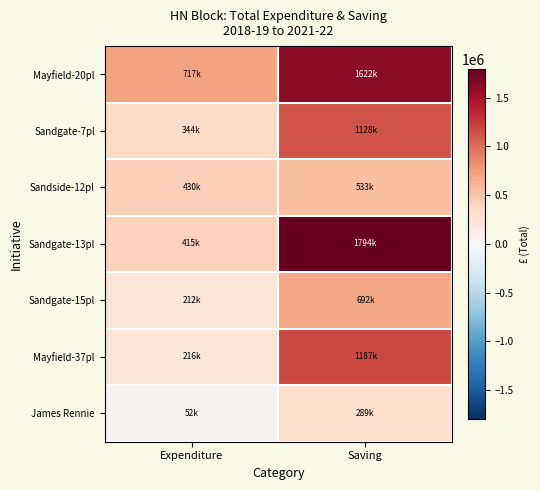

Which series has the largest total across all categories?

Mayfield-20pl